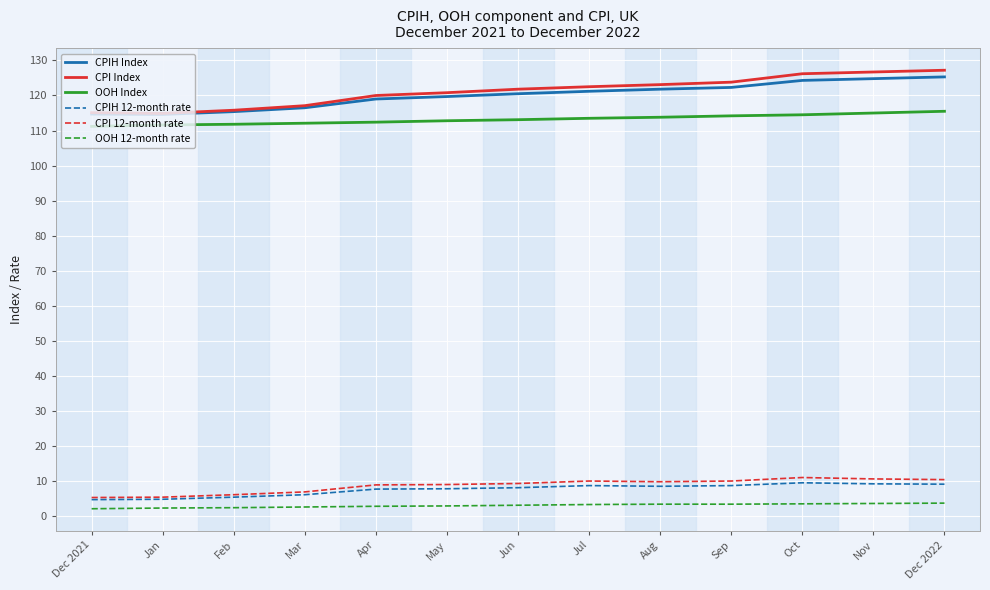

What is the highest value of the CPIH 12-month rate series?

9.6